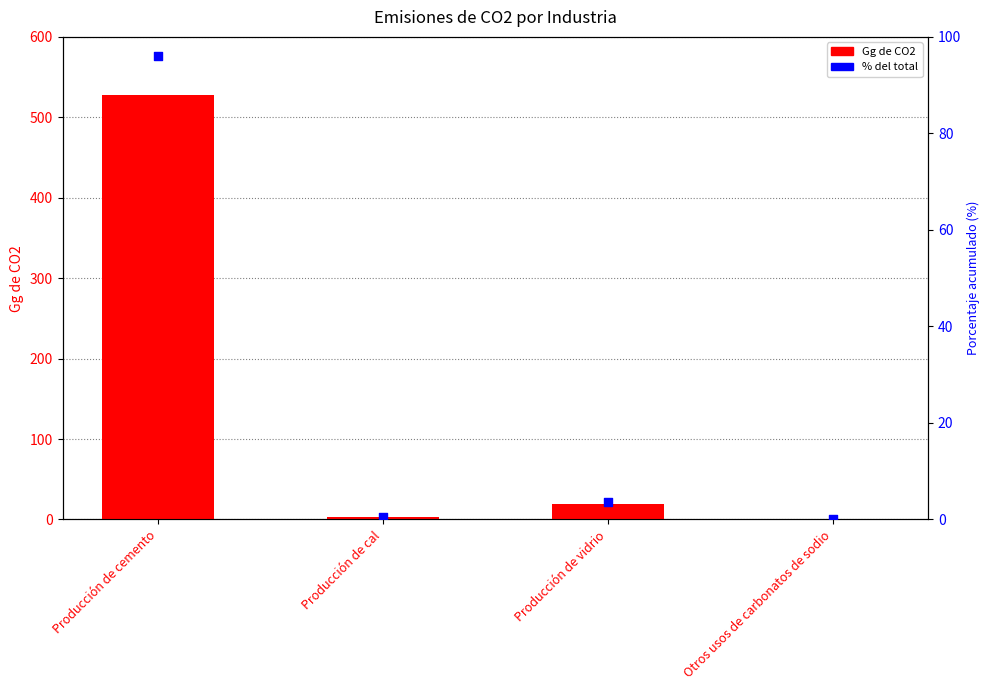

At how many categories does at least one series exceed 263?

1